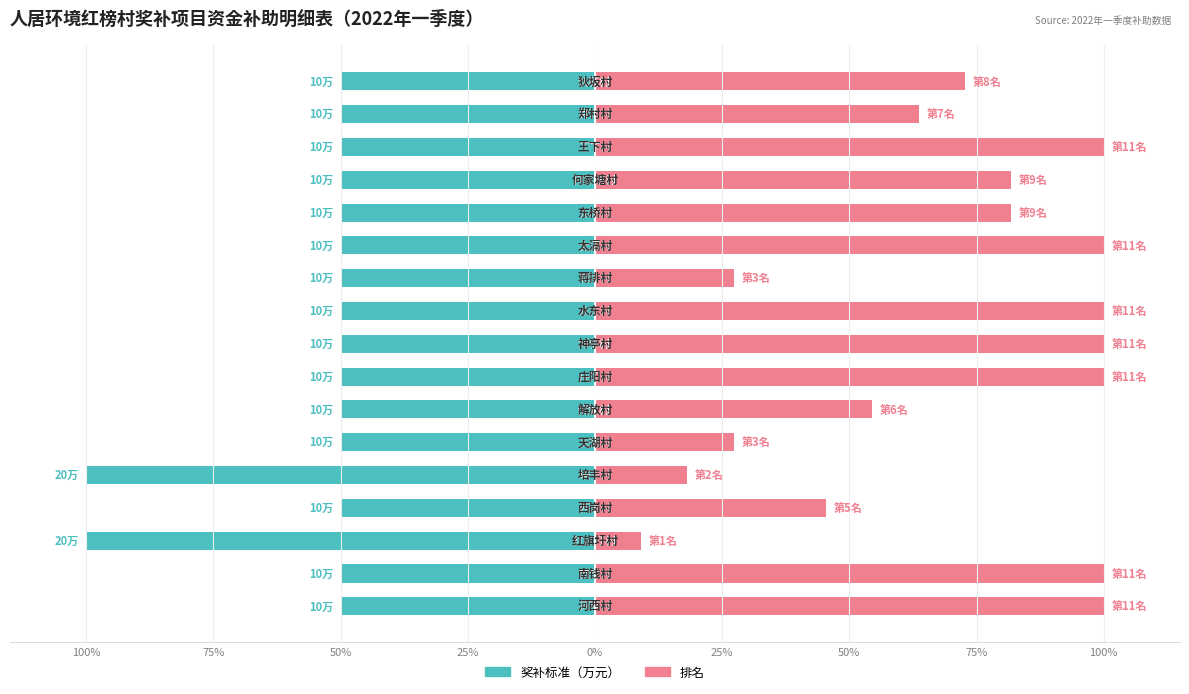

Which series has the widest spread of values?

排名